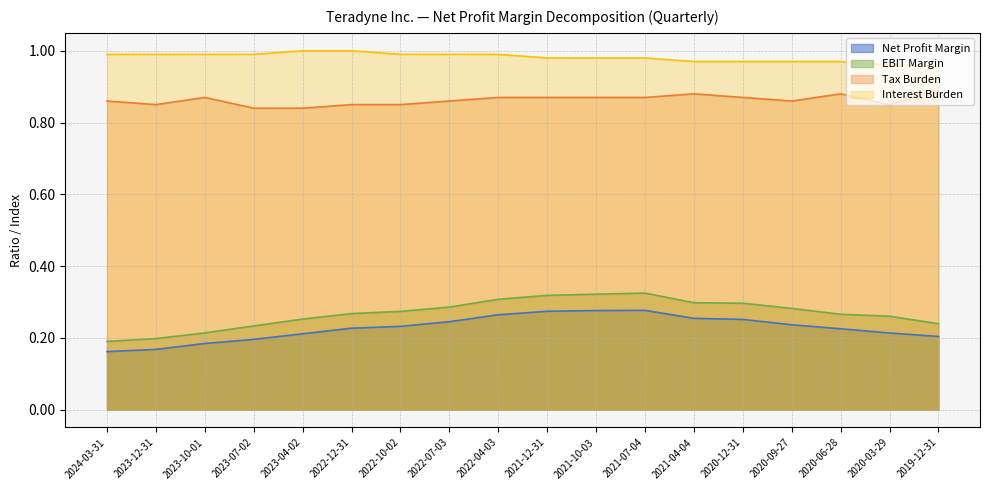

How many Net Profit Margin values are between 0 and 1?

18